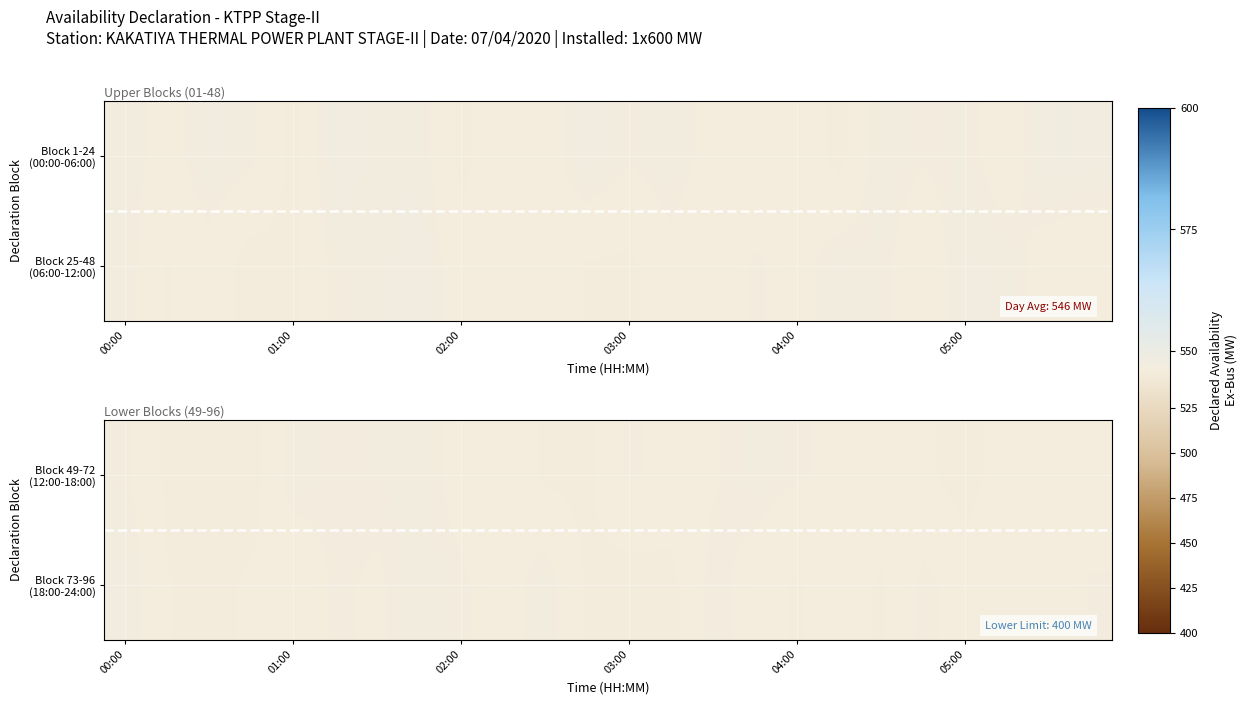

What is the smallest value displayed?

544.0